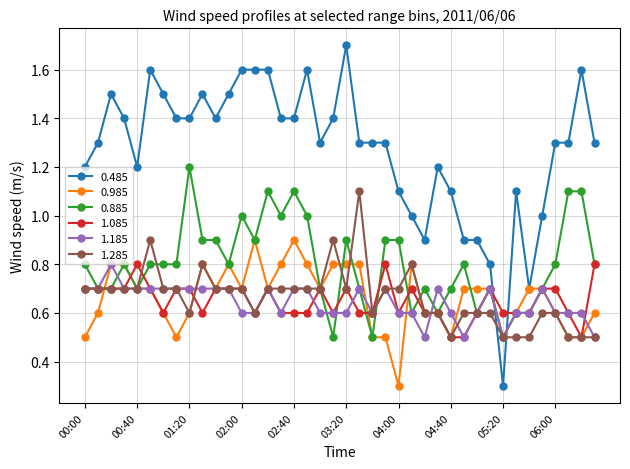

True or false: 0.985 and 0.485 cross at least once.

True